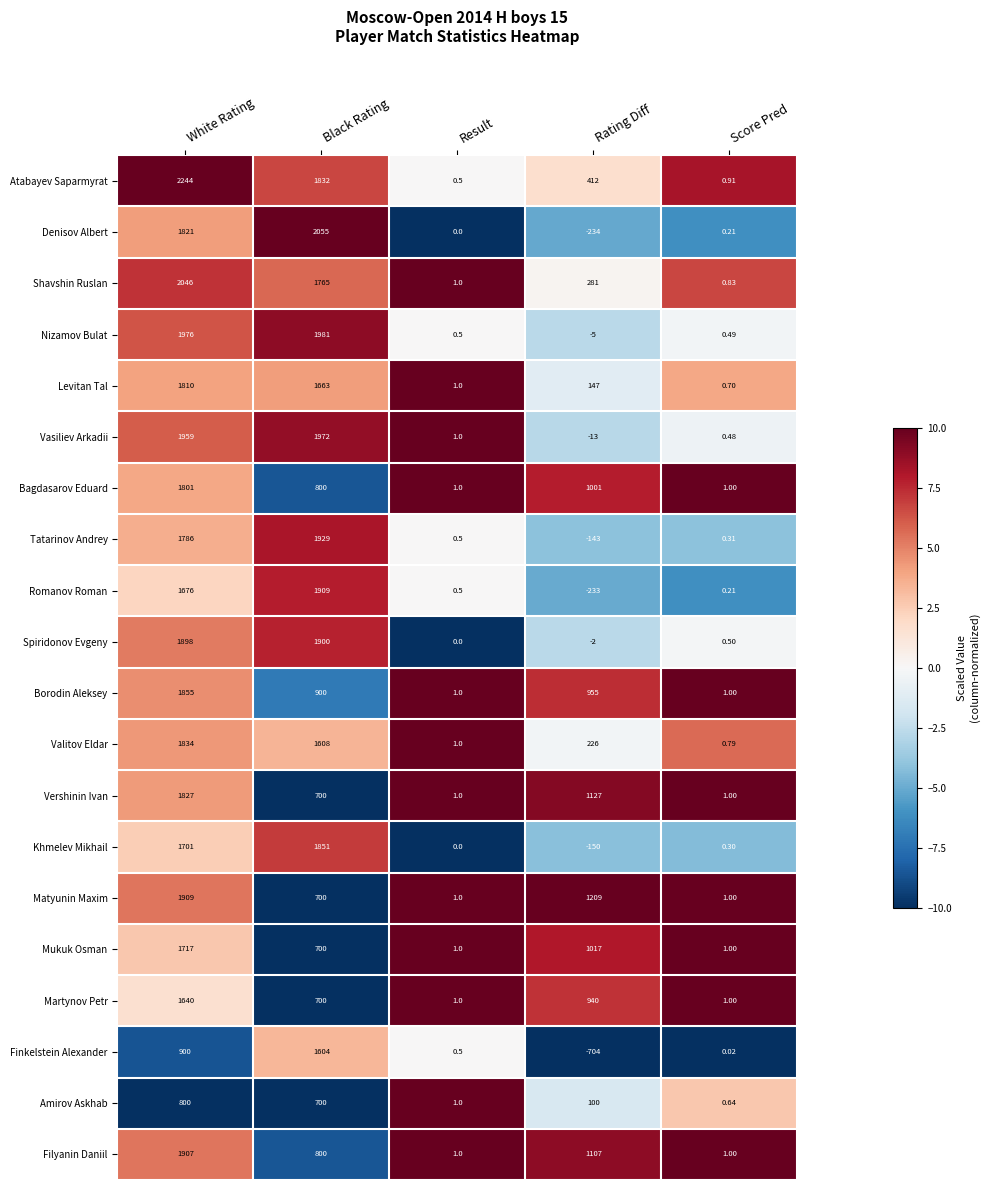

How many values in Tatarinov Andrey are above zero?

4